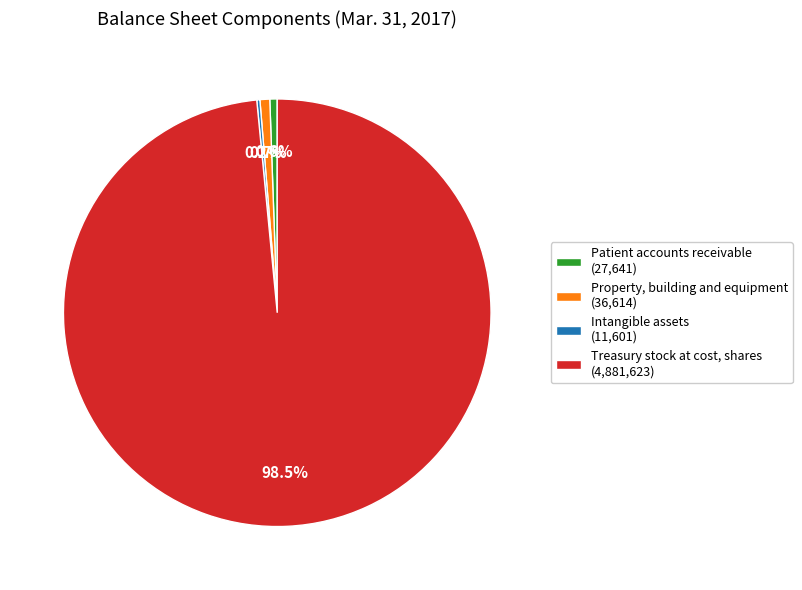

To the nearest percent, what percentage of the pie is Property, building and equipment?

1%